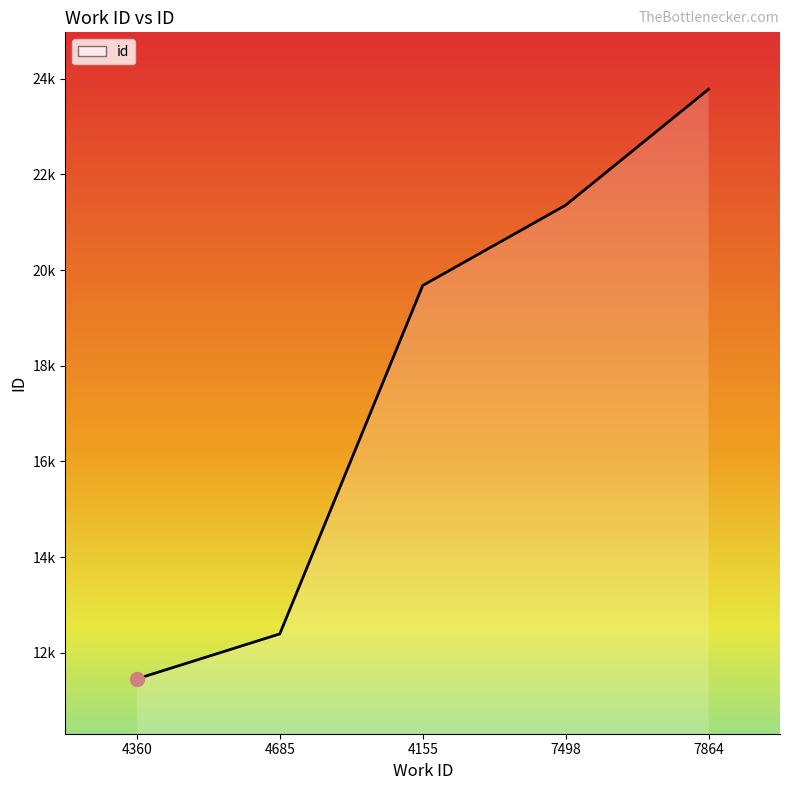

What is the value of the 4th point from the left?

21355